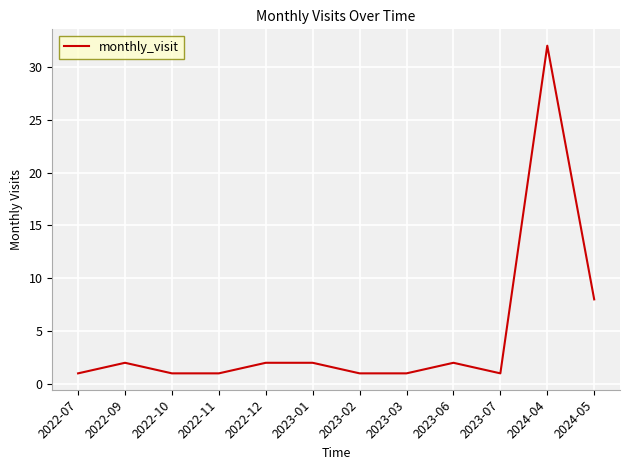

Reading left to right, list all the values displayed in this chart.

2022-07=1	2022-09=2	2022-10=1	2022-11=1	2022-12=2	2023-01=2	2023-02=1	2023-03=1	2023-06=2	2023-07=1	2024-04=32	2024-05=8